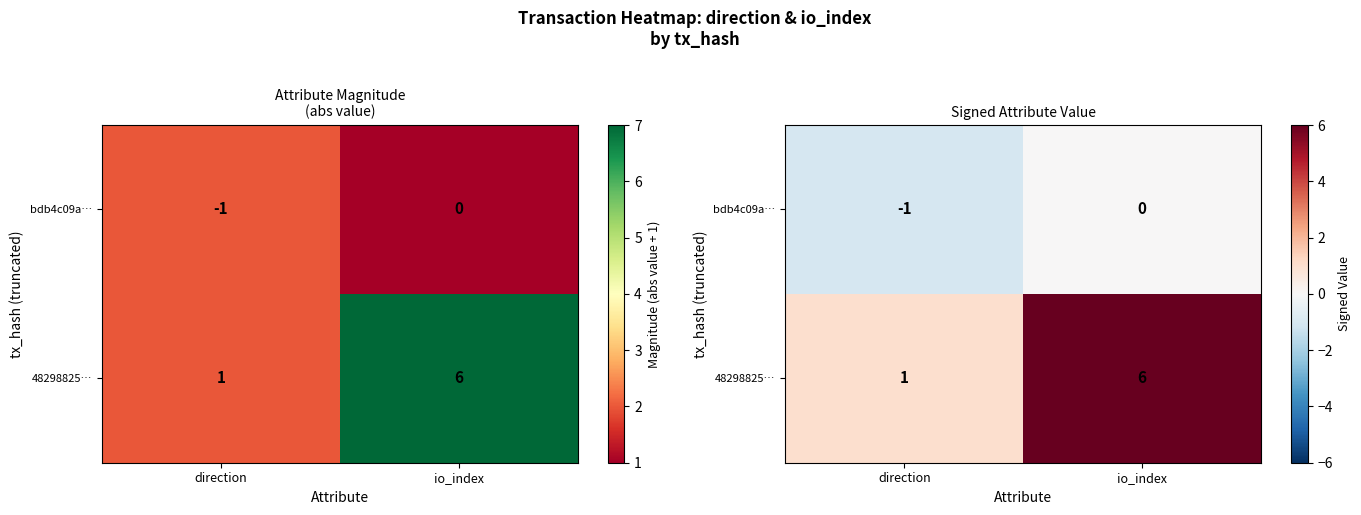

Which has a higher value, direction or io_index?

io_index